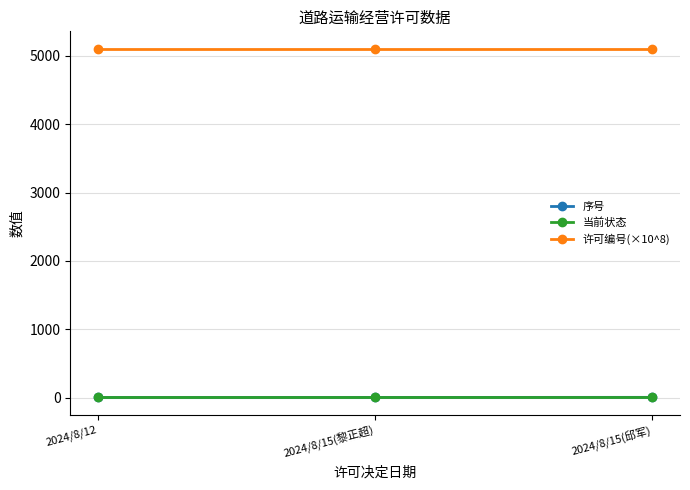

What is the label of the 3rd point from the left?

2024/8/15(邱军)